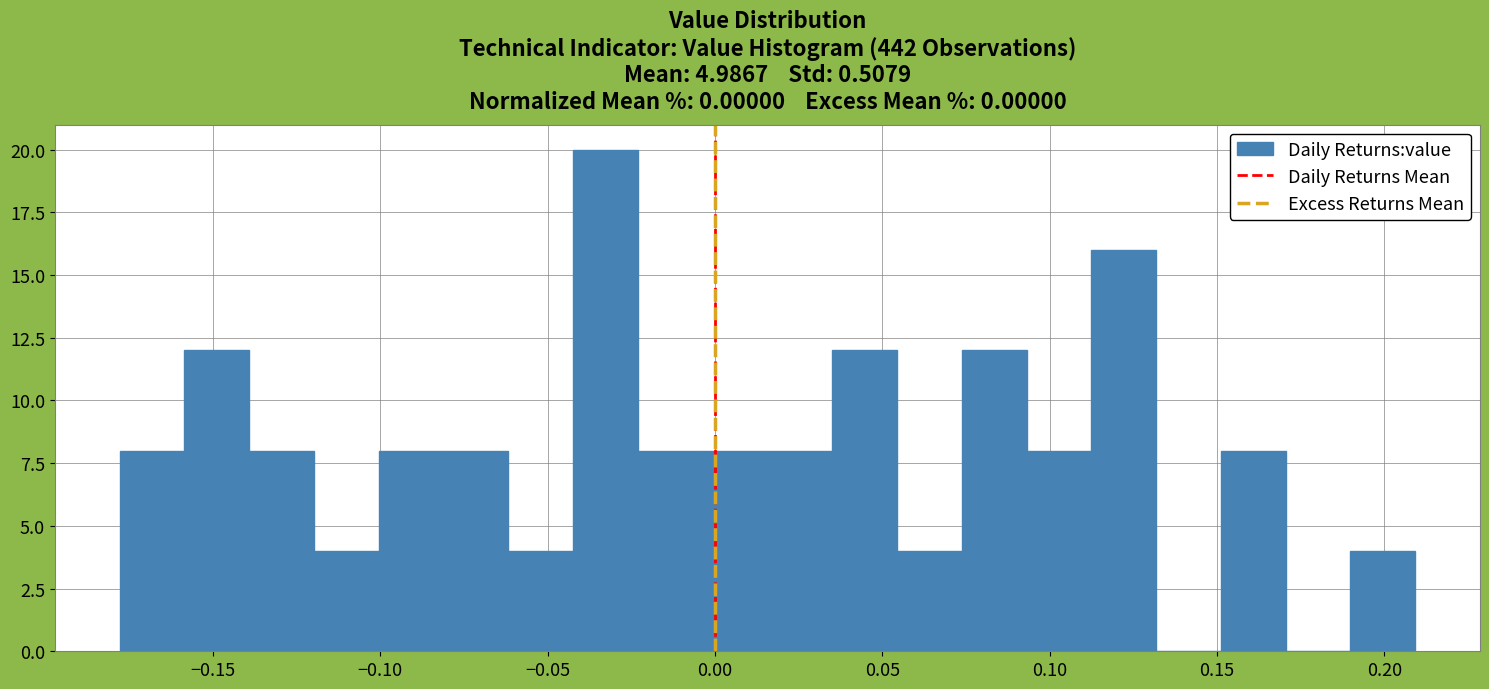

Read against the x-axis, roughly where is the centre of the tallest bar?

-0.035